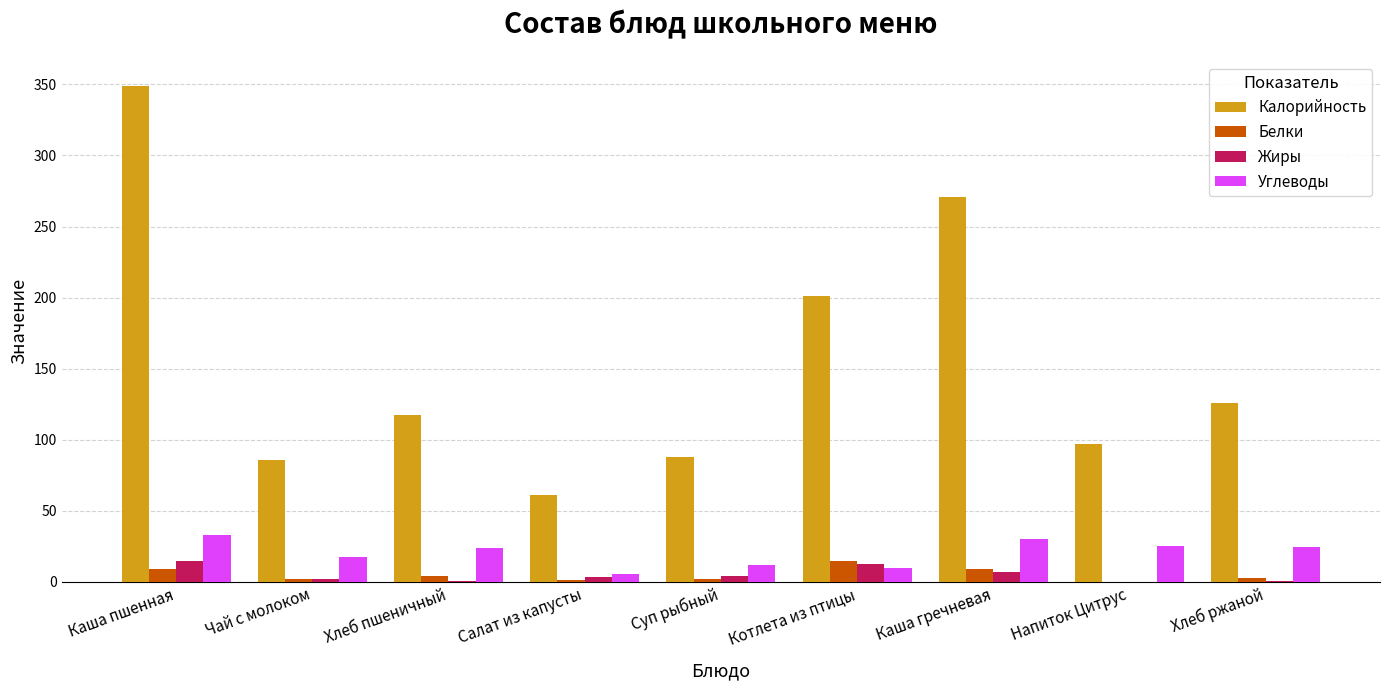

At which category is the sum across all series the highest?

Каша пшенная